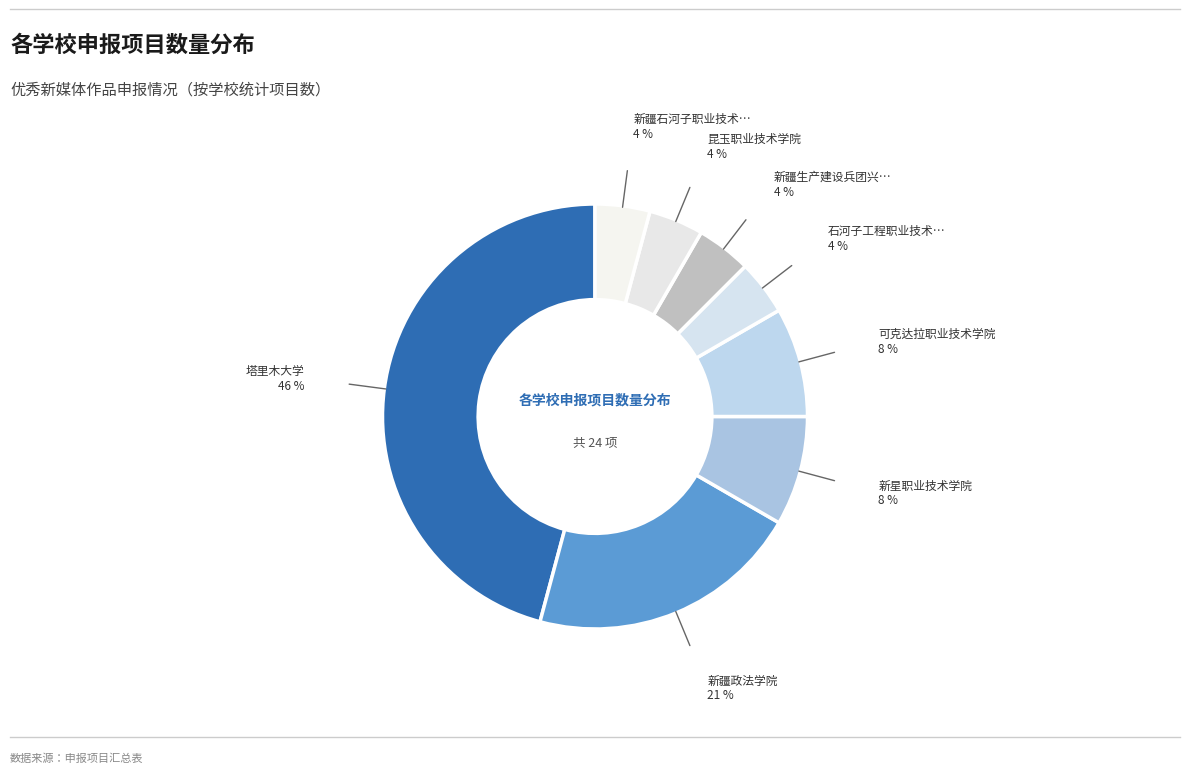

What is the largest slice in the pie chart?

塔里木大学